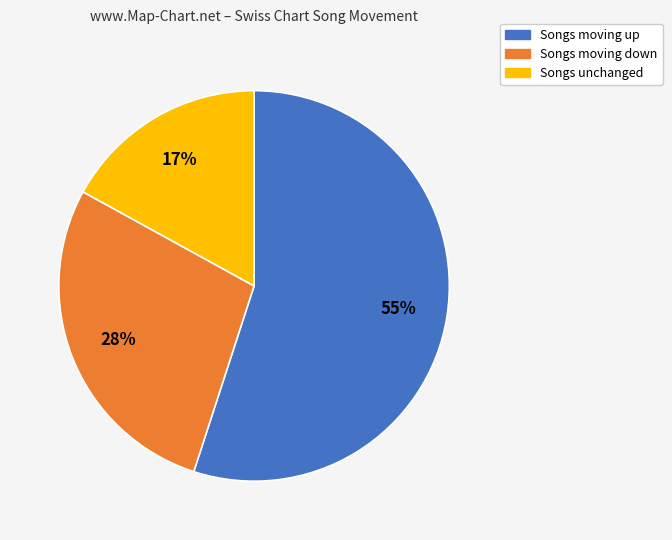

How many slices are in this pie chart?

3